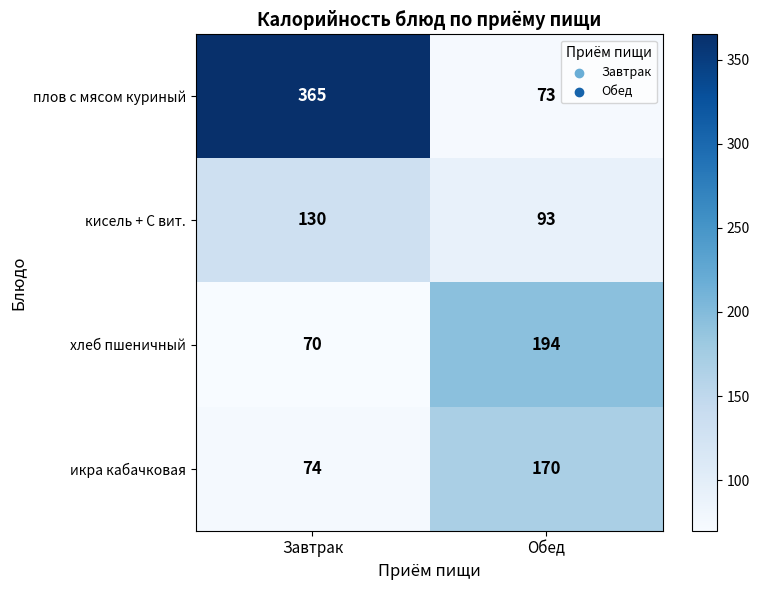

What is the smallest value displayed?

70